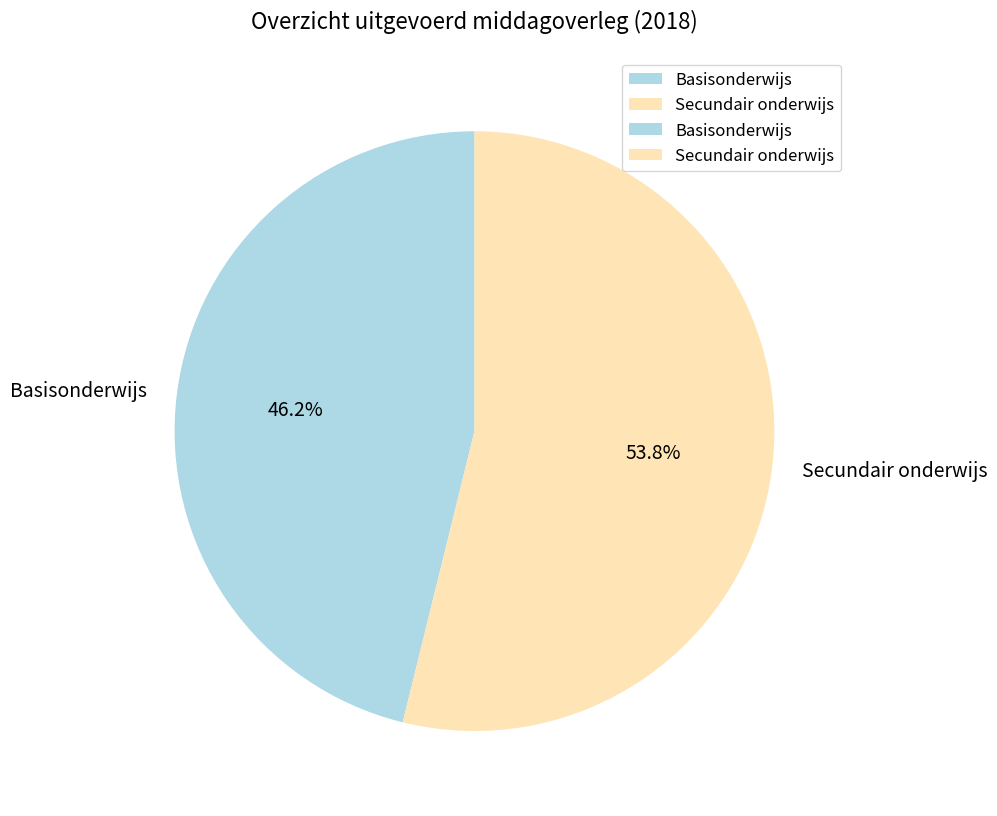

What percentage do Secundair onderwijs and Basisonderwijs together represent?

100.0%